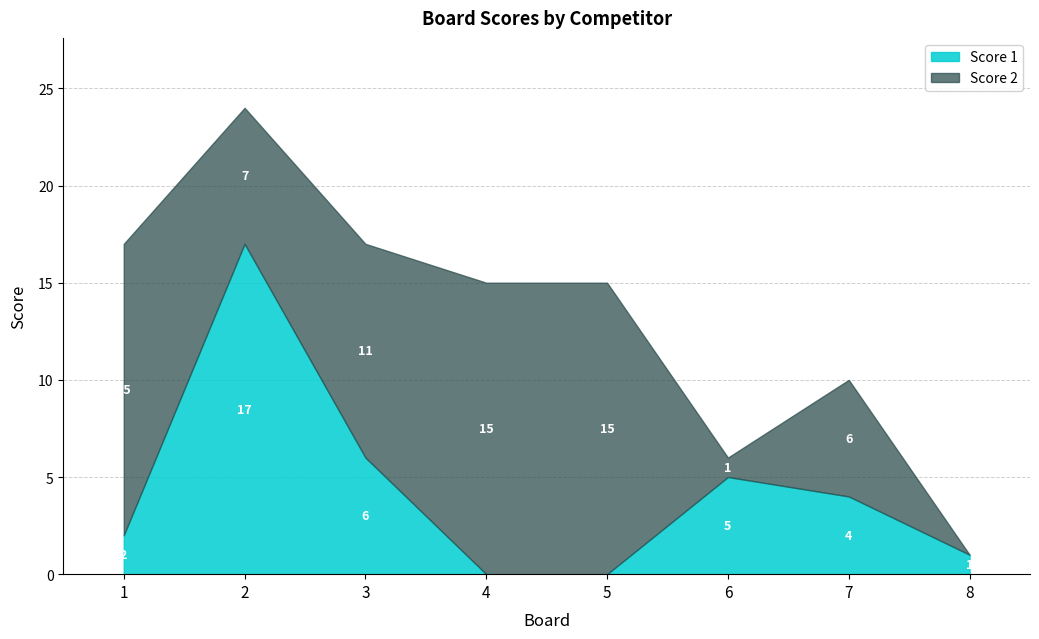

True or false: Score 2 has more than 0 points higher than both neighbors.

True